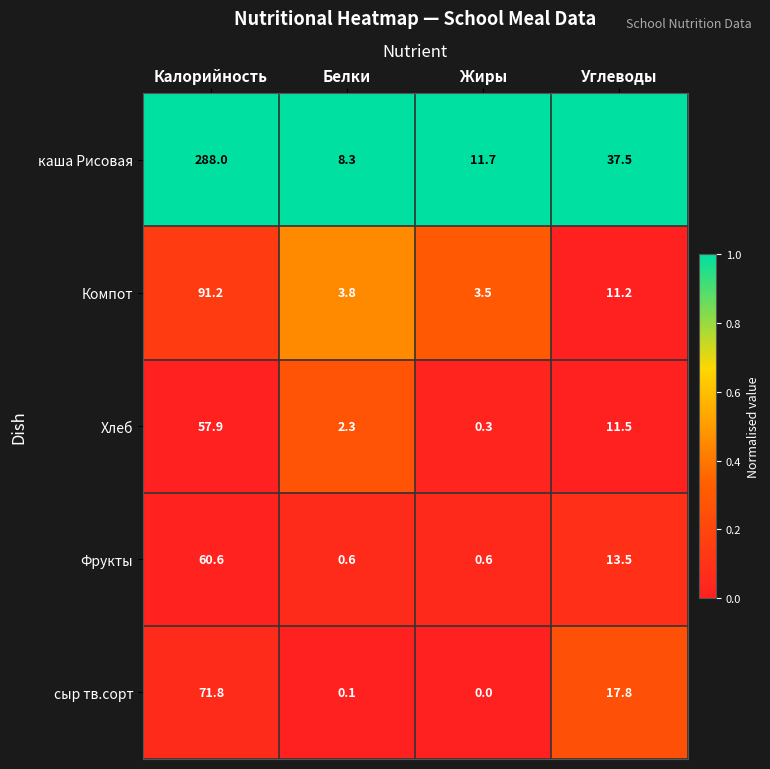

The сыр тв.сорт series shows 30.1 at Жиры. True or false?

False